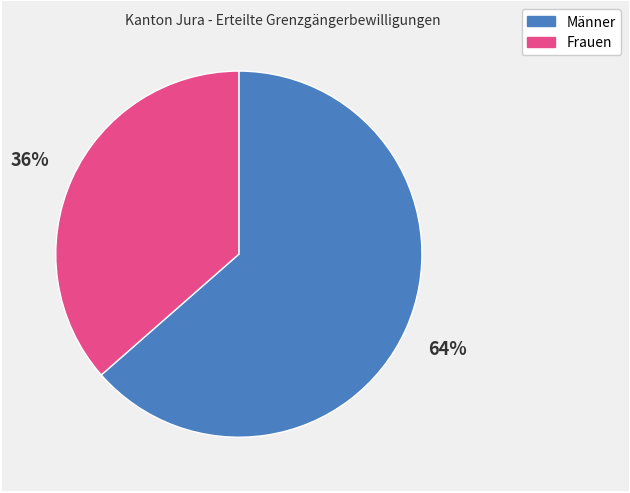

What percentage is the Frauen slice, to the nearest percent?

36%